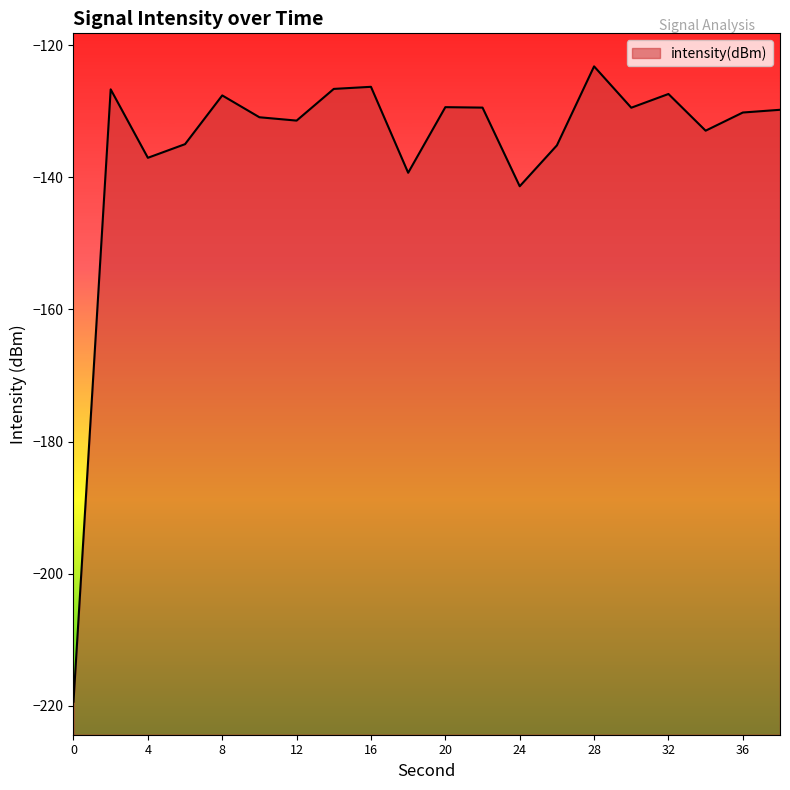

Rank the categories by value from highest to lowest.

28, 16, 14, 2, 32, 8, 20, 22, 30, 38, 36, 10, 12, 34, 6, 26, 4, 18, 24, 0